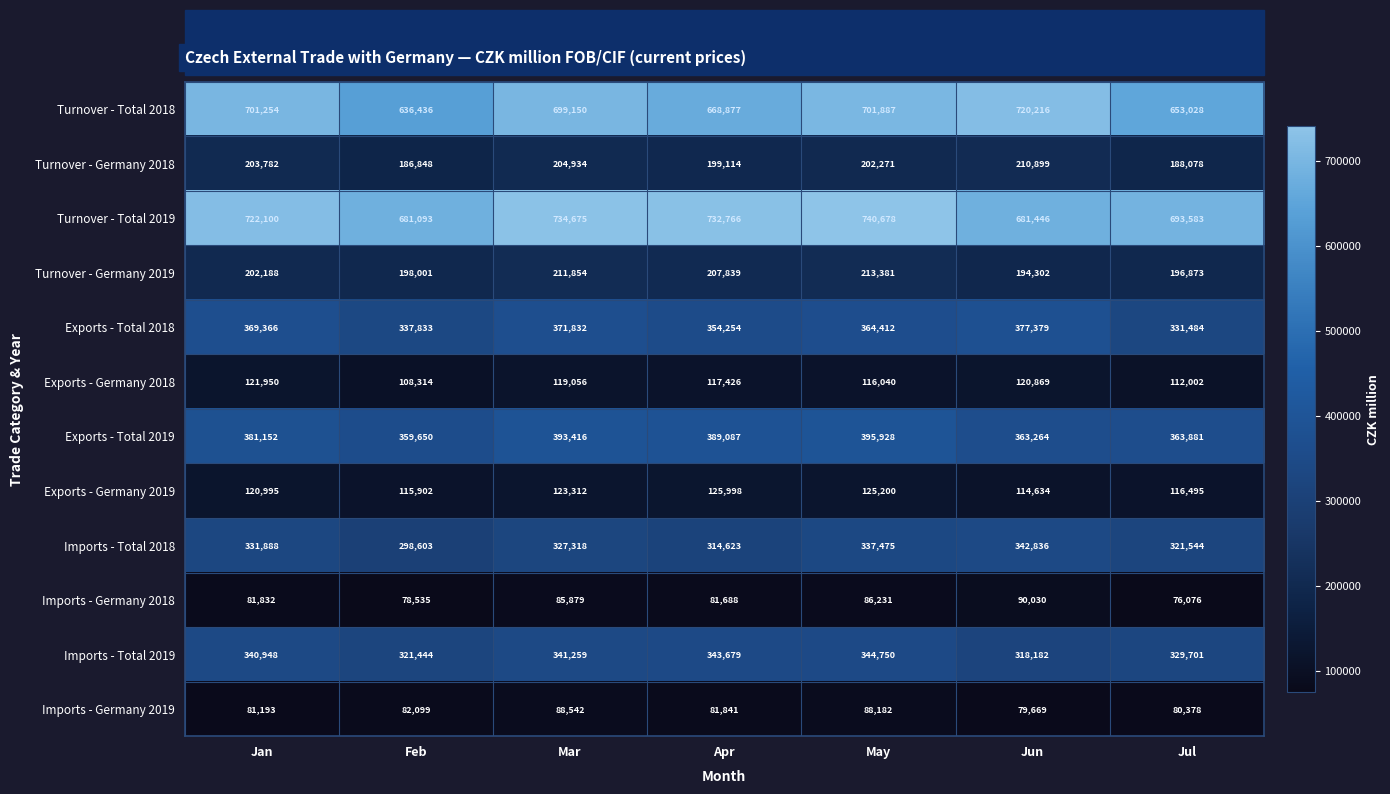

Which series changed the most between Feb and Jun?

Turnover - Total 2018